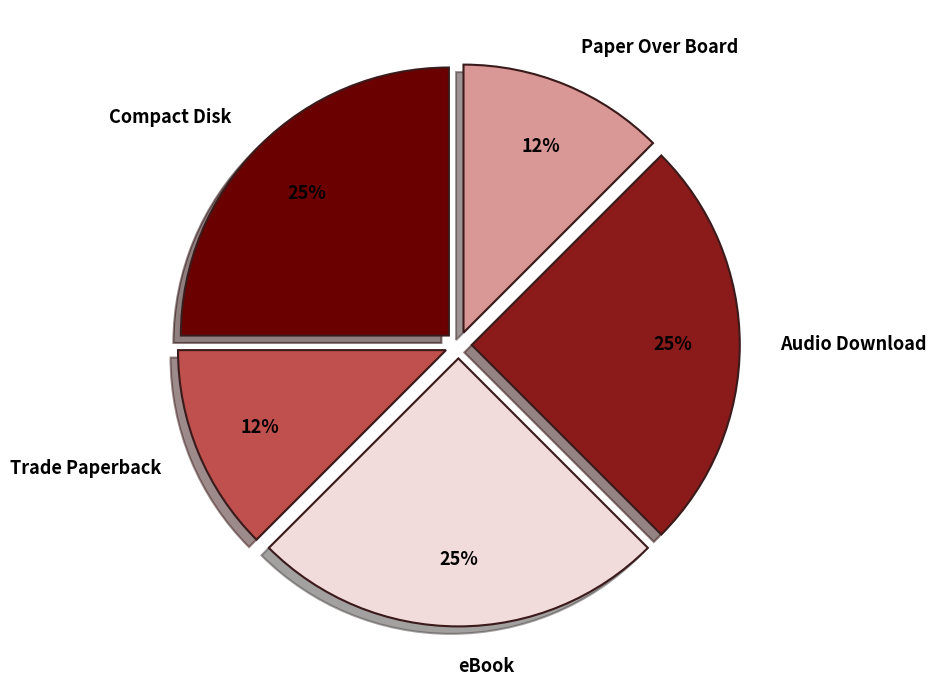

Do Trade Paperback and Paper Over Board together represent more than half of the pie?

No